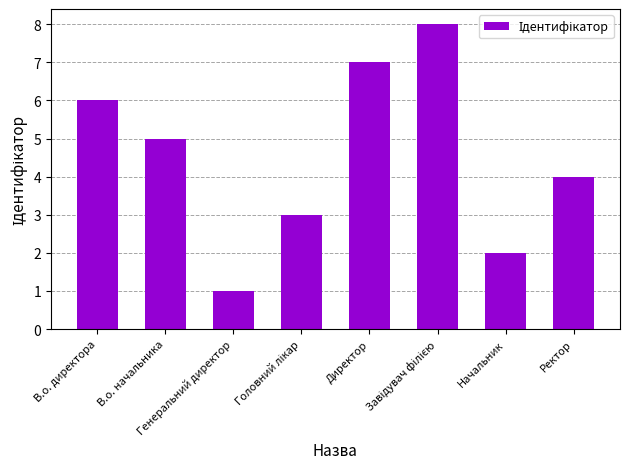

Read the value at Генеральний директор.

1